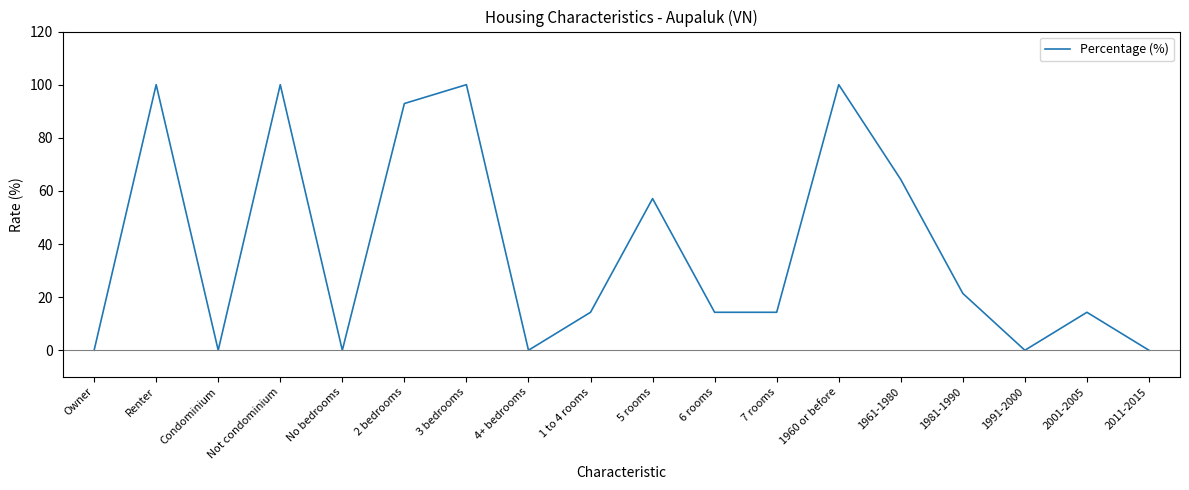

What is the change in value from Renter to 1961-1980?

-35.7